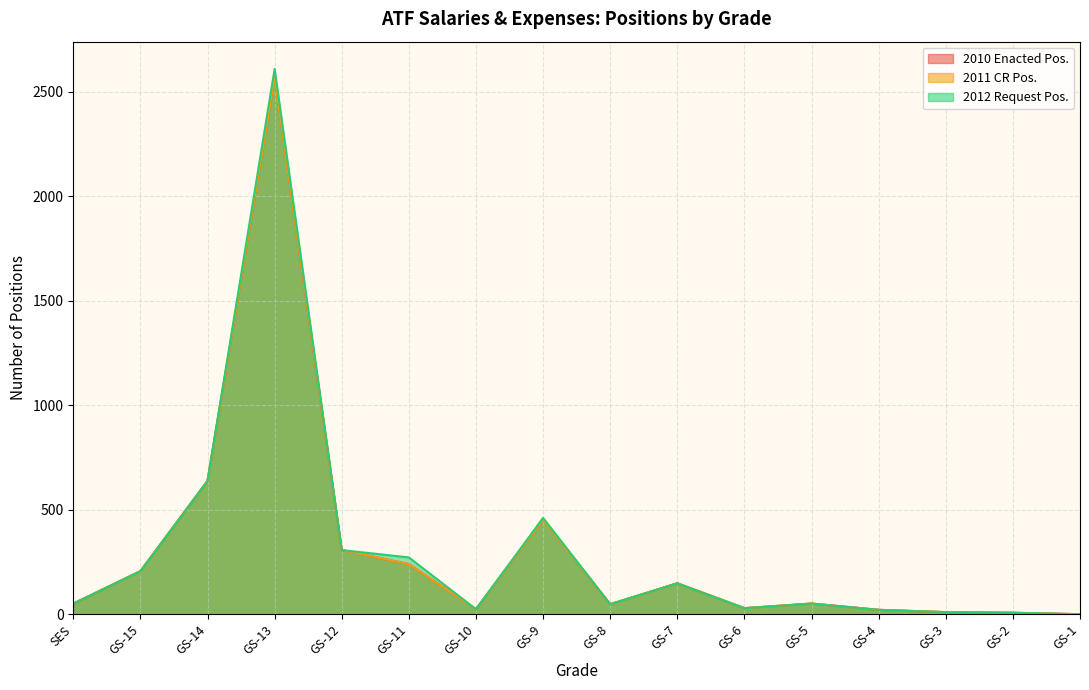

Between GS-5 and GS-3, which series saw the biggest shift?

2010 Enacted Pos.